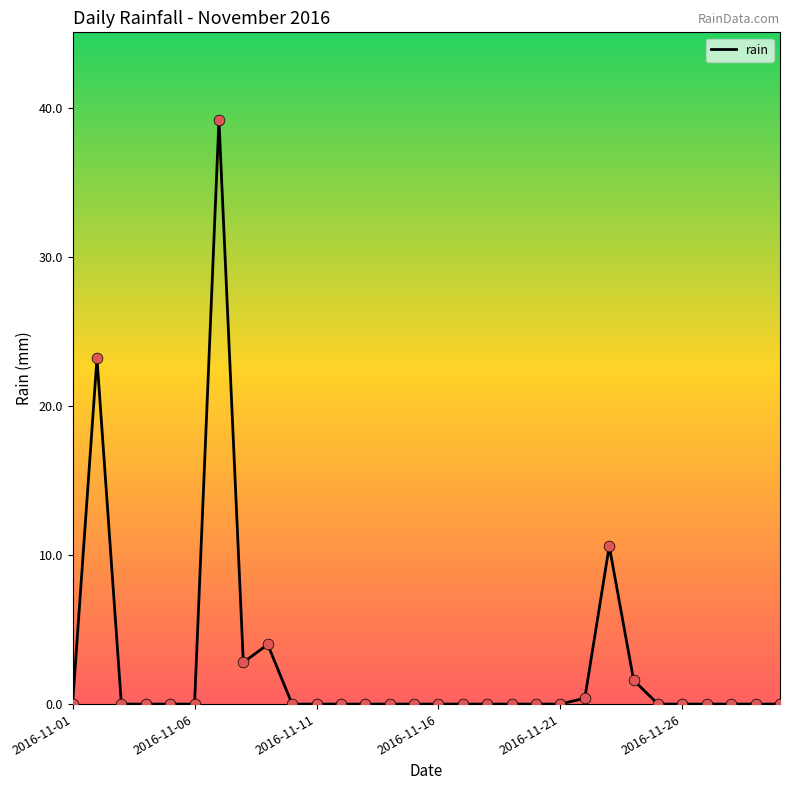

What is the difference between the maximum and minimum values?

39.2